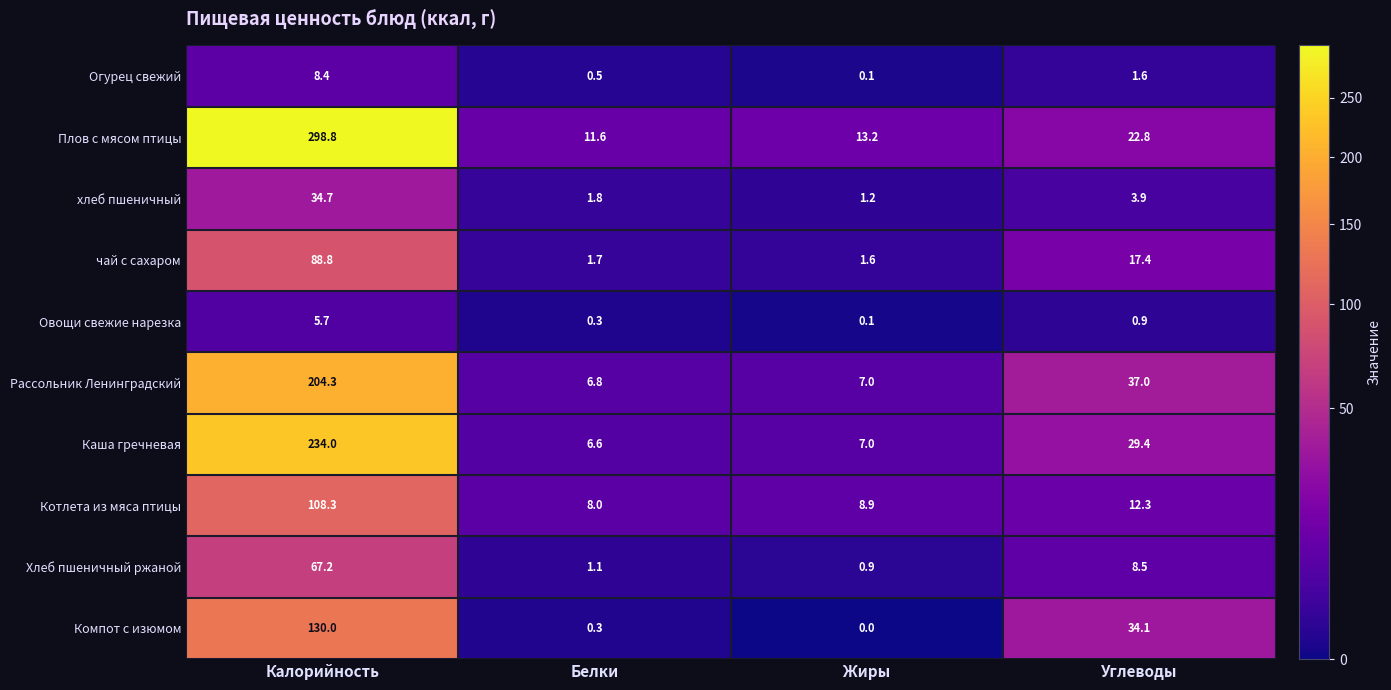

Which series has the largest range (max minus min)?

Плов с мясом птицы